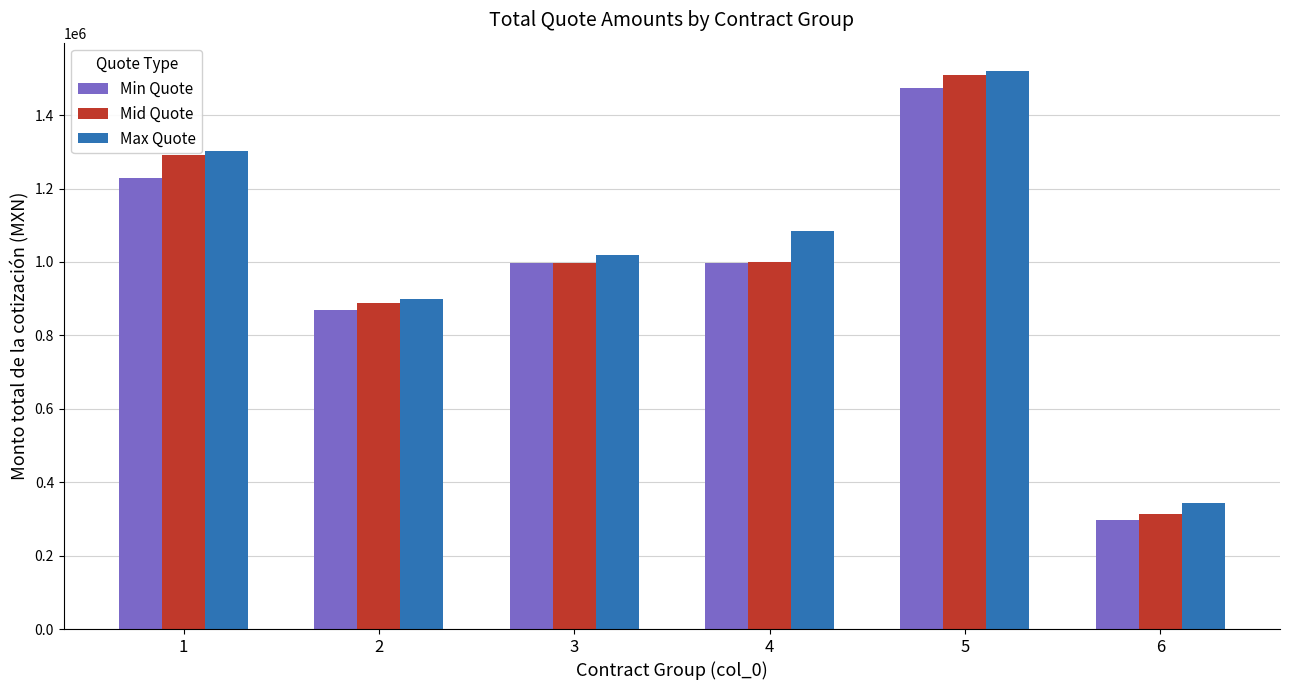

What is the smallest value displayed?

295861.0